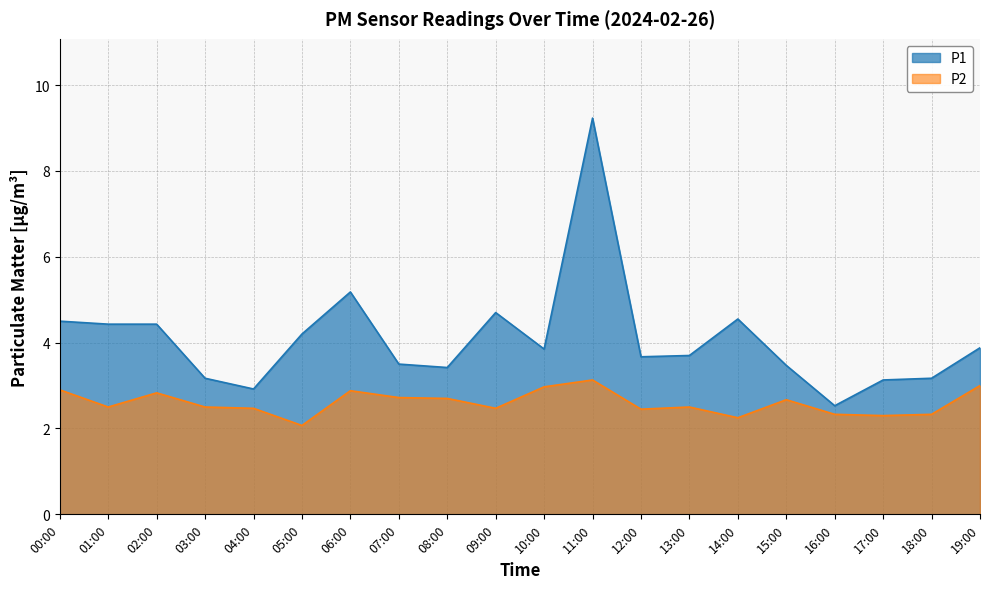

What is the sum of all P2 values?

52.0